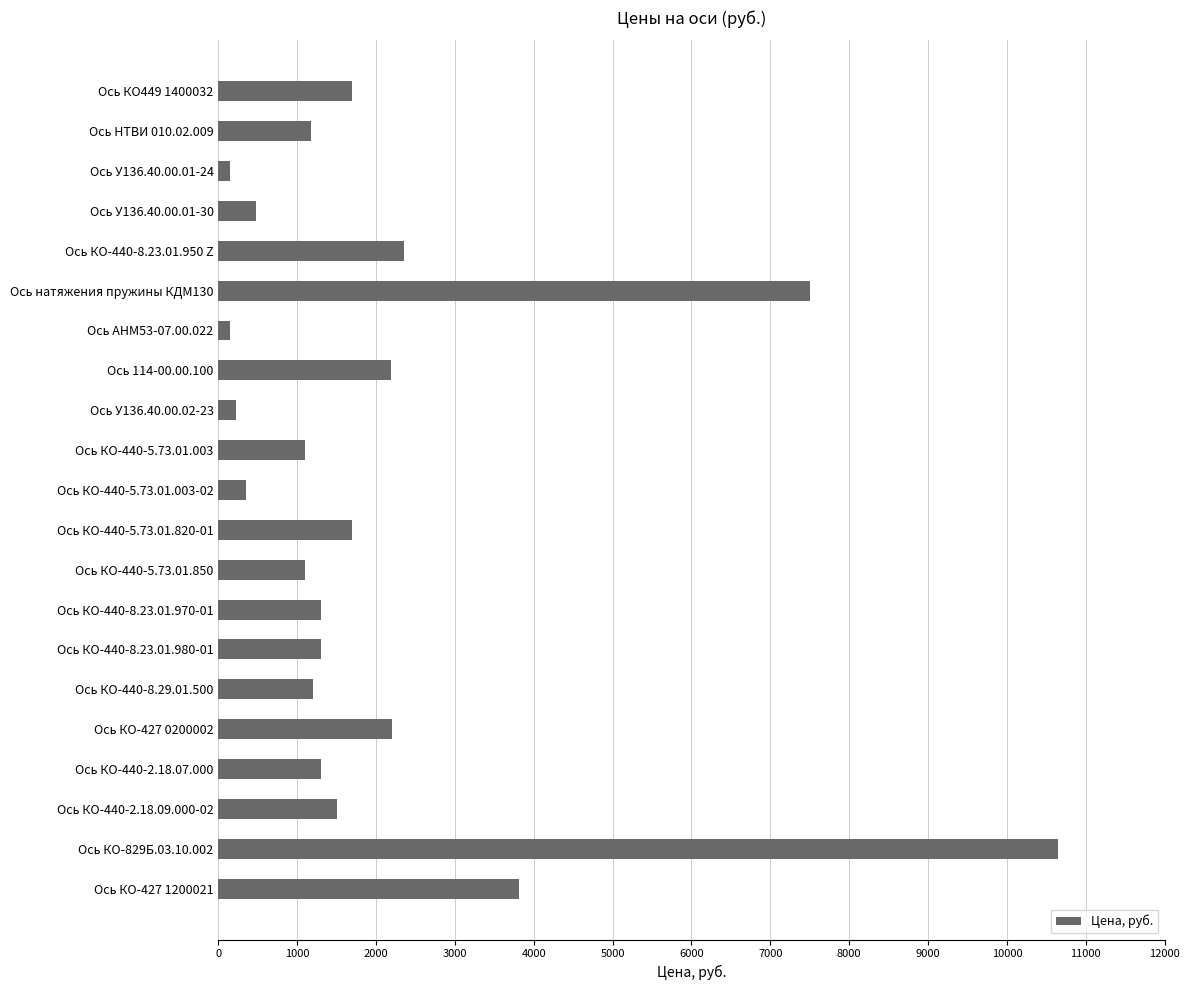

The value at Ось КО-440-8.23.01.950 Z is 2350. True or false?

True